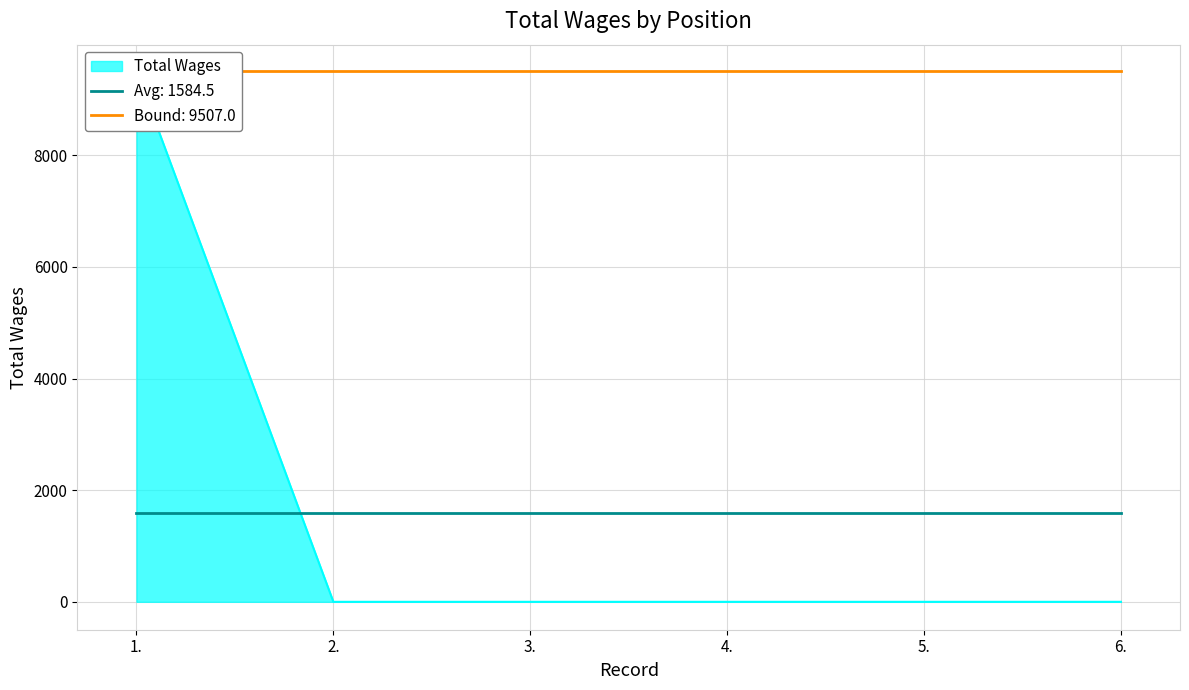

At which label is the value closest to 4753?

2.